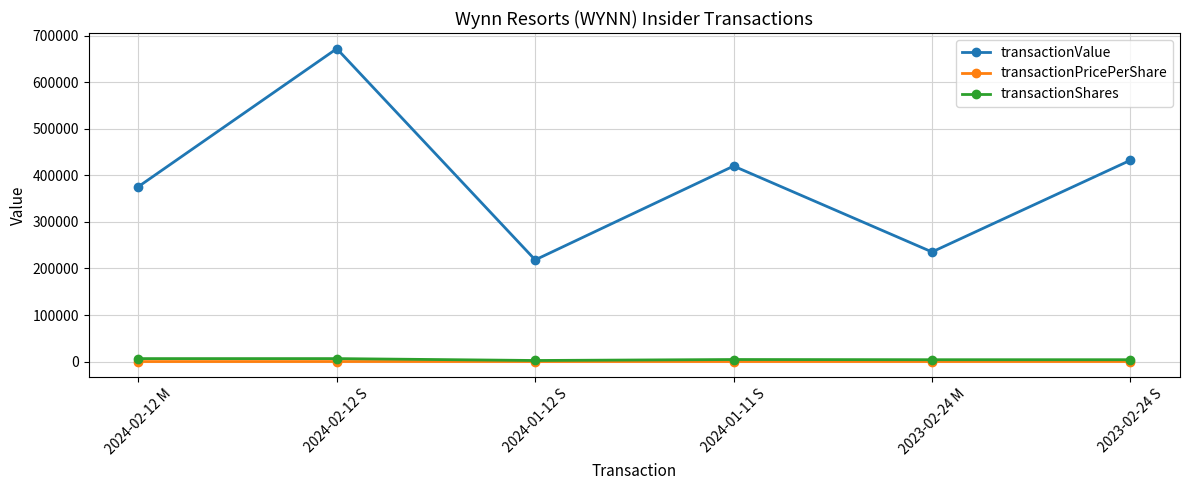

Which series changed the most between 2024-02-12 S and 2023-02-24 M?

transactionValue